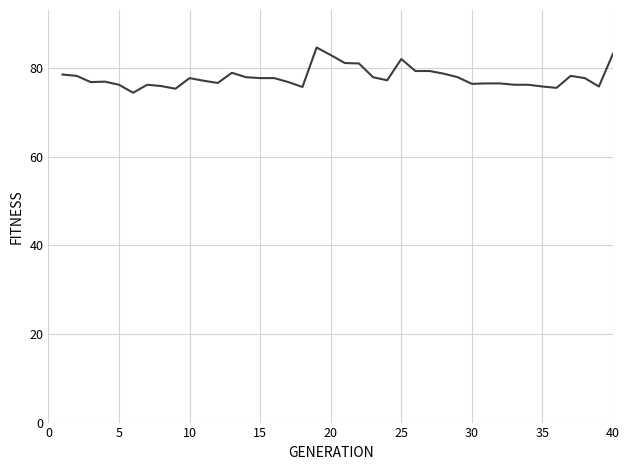

What is the difference between the maximum and minimum values?

10.2